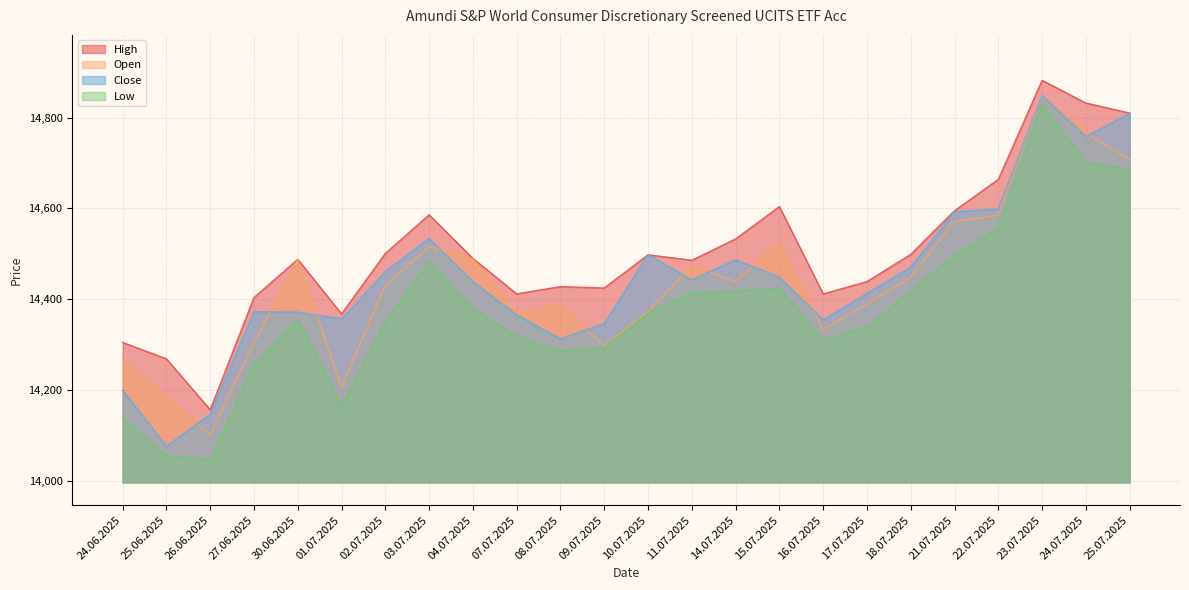

How many lines are shown in the chart?

4